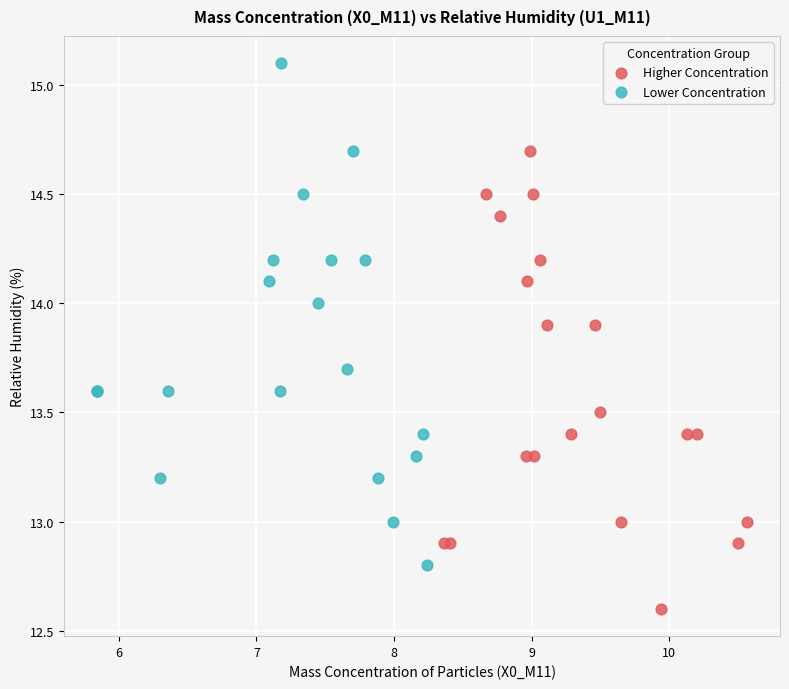

Which series contains the highest Y value?

Lower Concentration